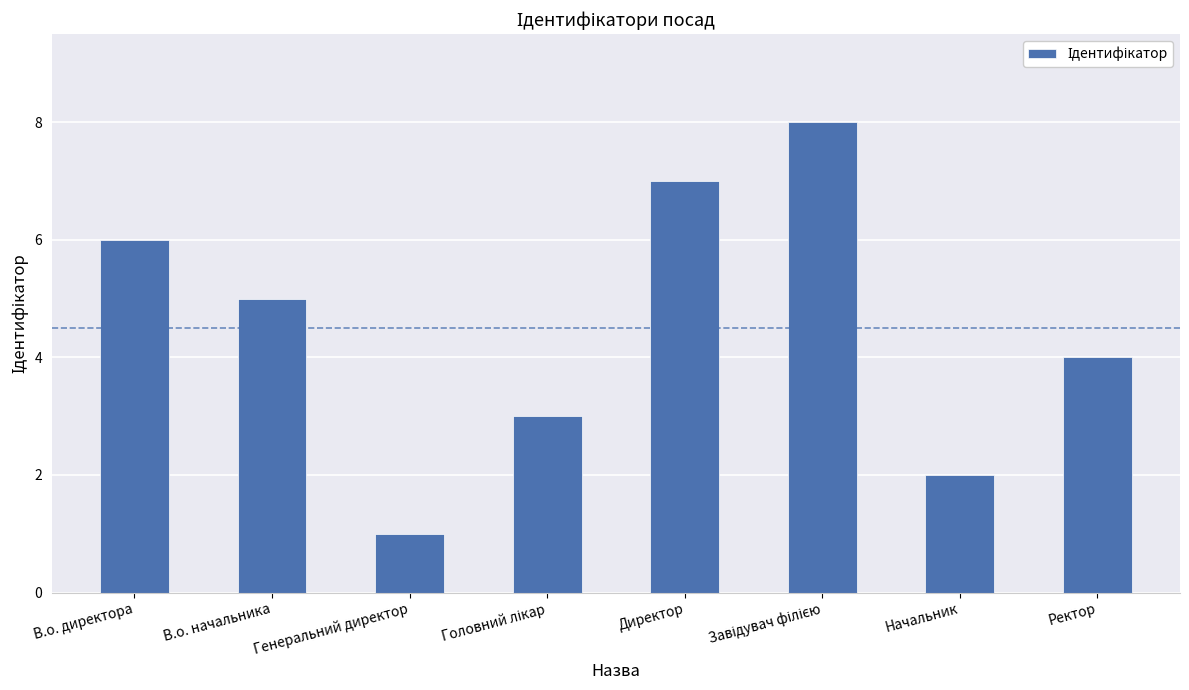

What is the value of the 5th bar from the left?

7